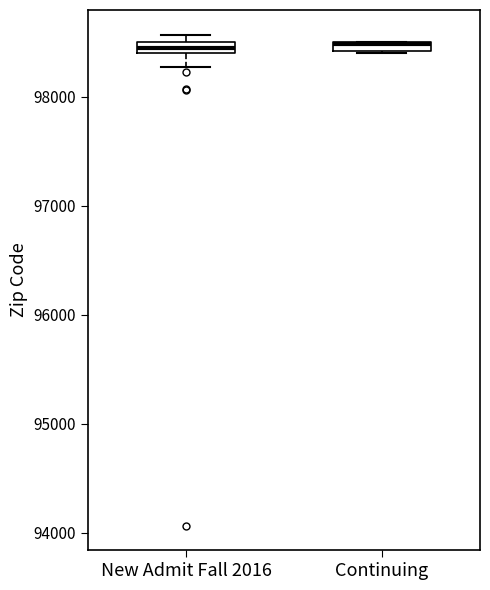

Where is the upper edge of the box for Continuing on the y-axis? The values are not printed on the chart, so give them approximately, as read against the axis.

98500